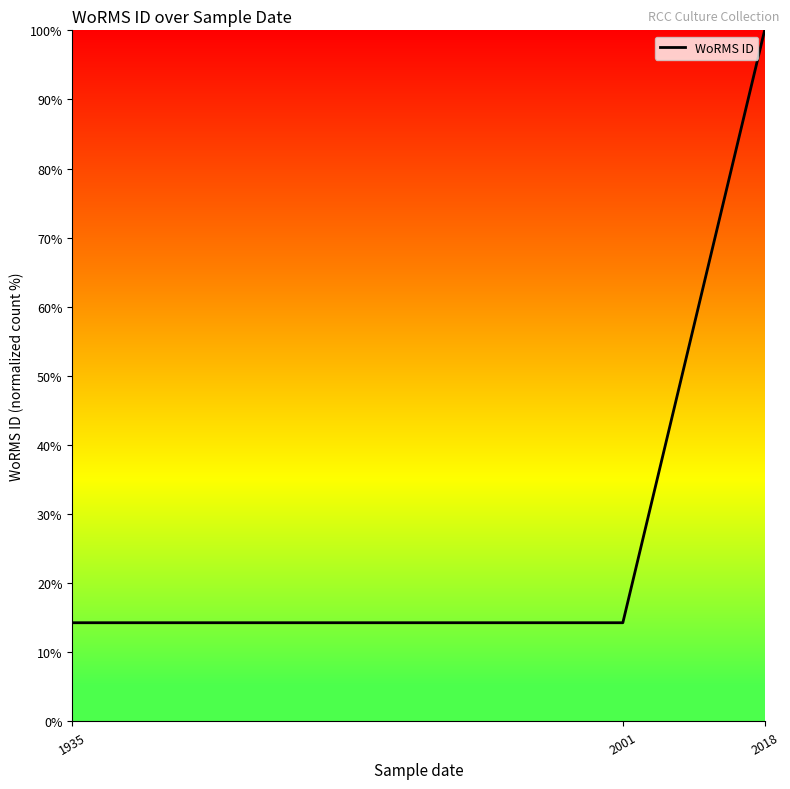

What is the greatest value displayed?

100.0